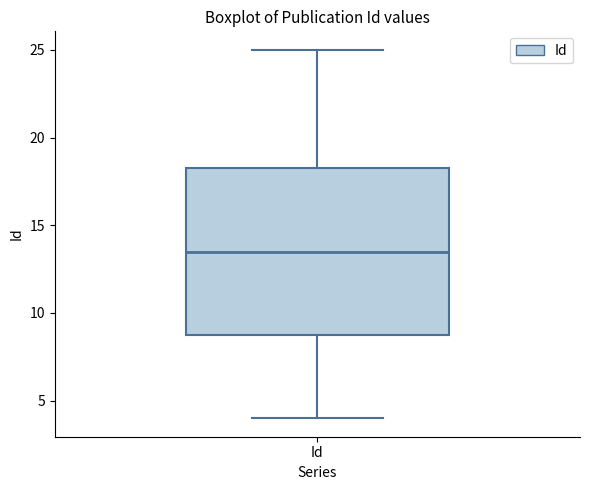

Transcribe this box plot: give where the median line is, the range the box spans, and where the two whiskers end, as read against the y-axis. The values are not printed on the chart, so give them approximately, as read against the axis.

median 13.5, box 9.0 to 18.5, whiskers 4.0 to 25.0